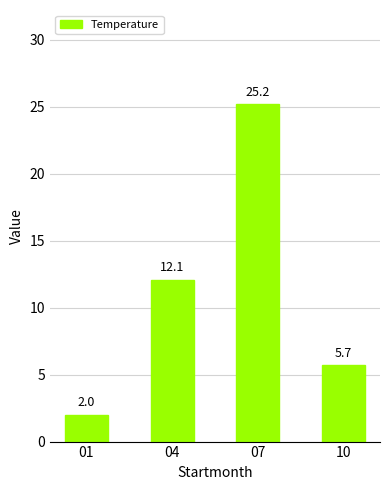

Does the chart contain any negative values?

No